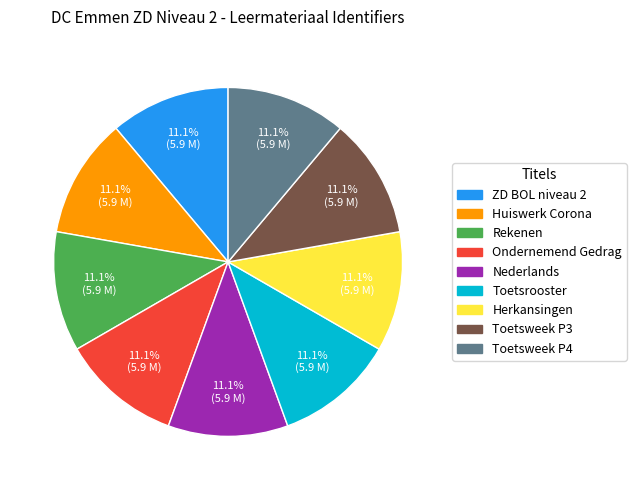

What percentage is the Nederlands slice, to the nearest percent?

11%